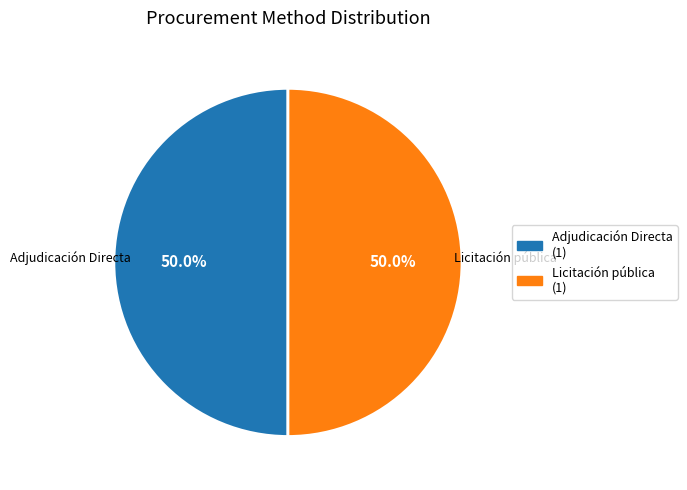

Do Licitación pública and Adjudicación Directa together represent more than half of the pie?

Yes